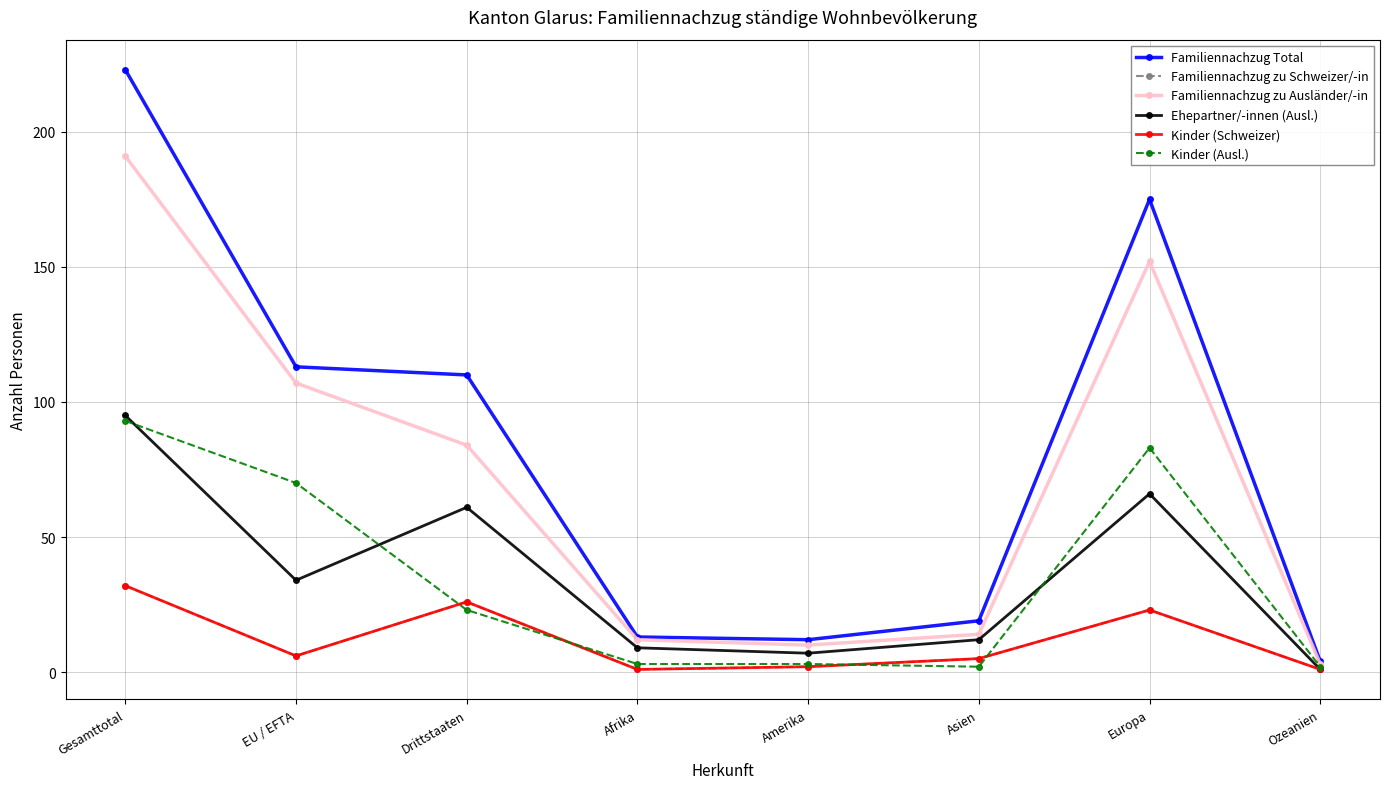

Where is the first local maximum for Familiennachzug Total?

Europa